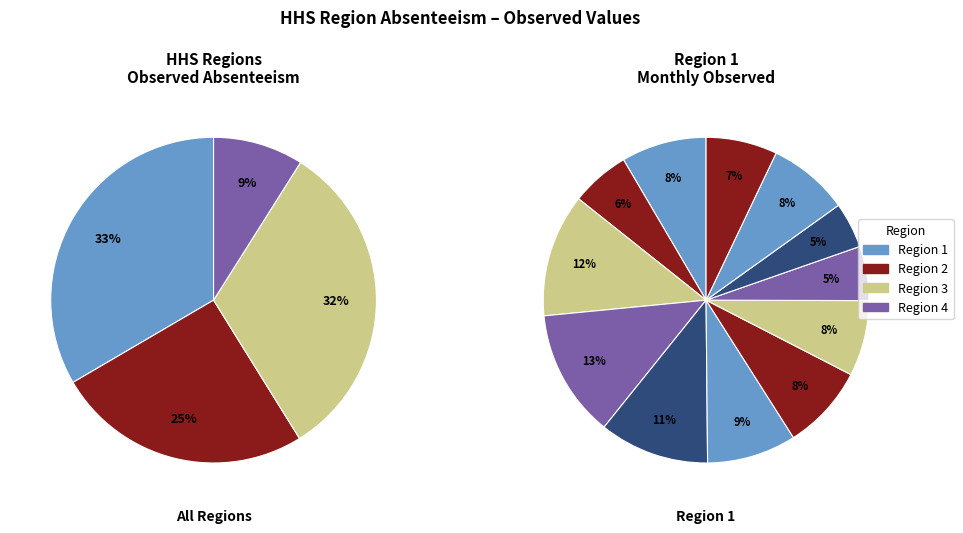

Is it true that Region 4 is 18% of the pie?

False